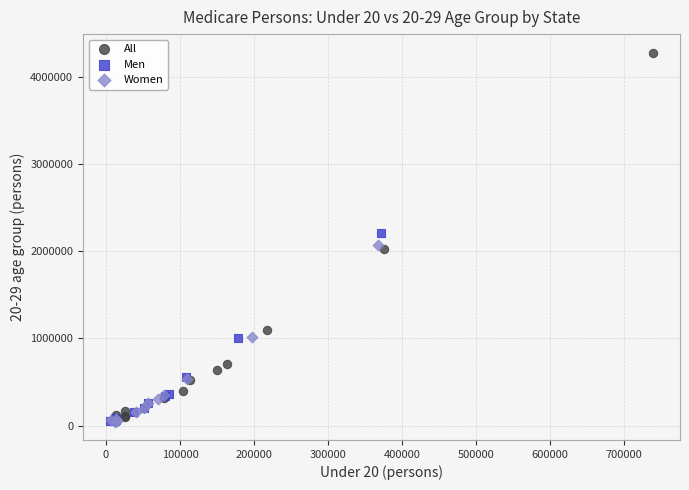

Which series contains the highest Y value?

All